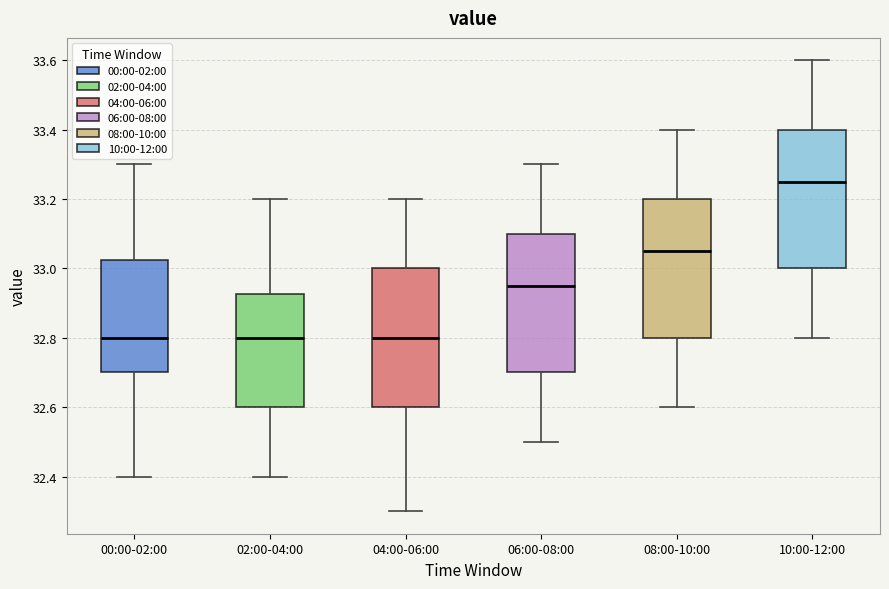

Where does the lower whisker of the box for 10:00-12:00 end on the y-axis? The values are not printed on the chart, so give them approximately, as read against the axis.

32.80